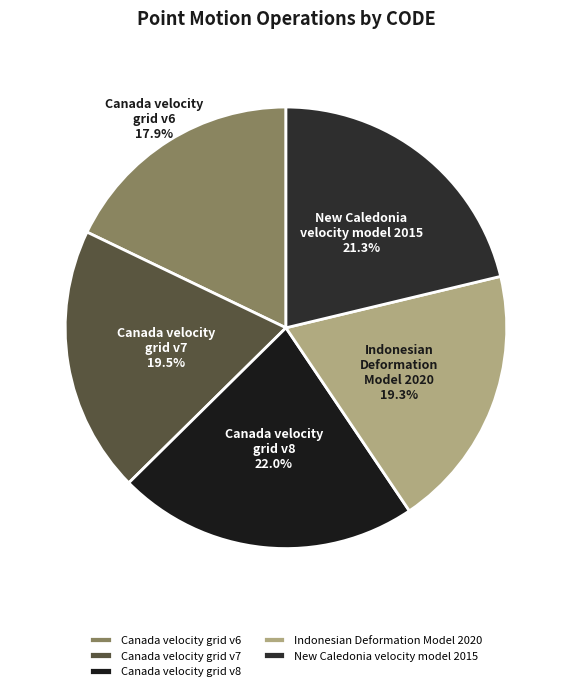

Which category has the biggest portion of the pie?

Canada velocity grid v8